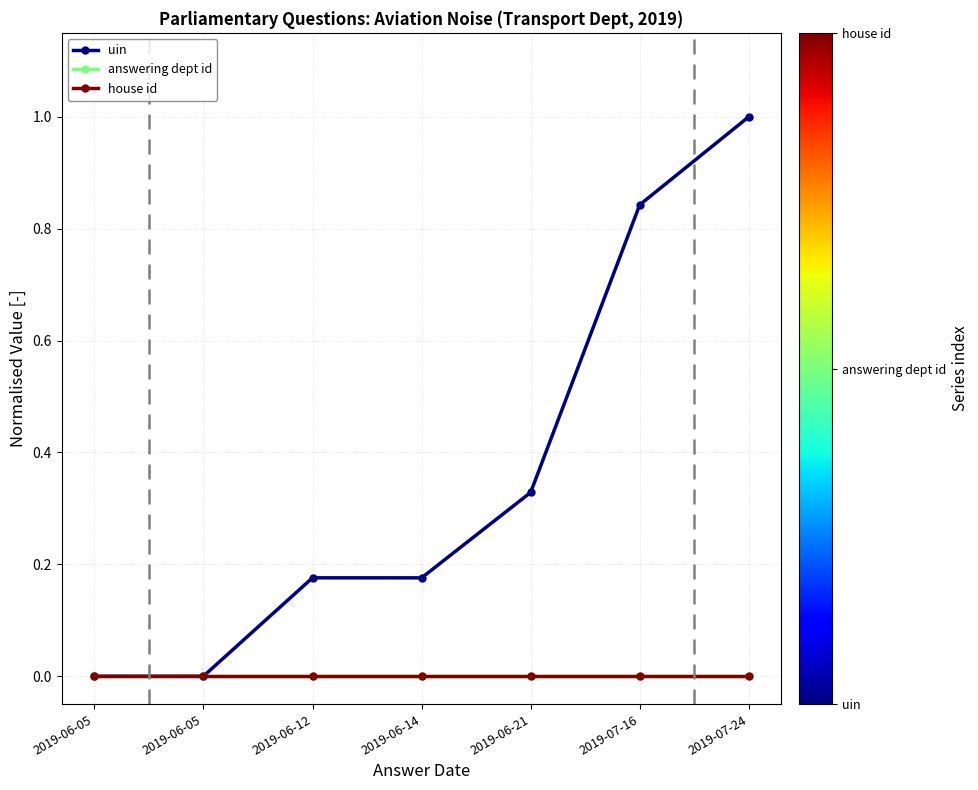

How many lines are shown in the chart?

3